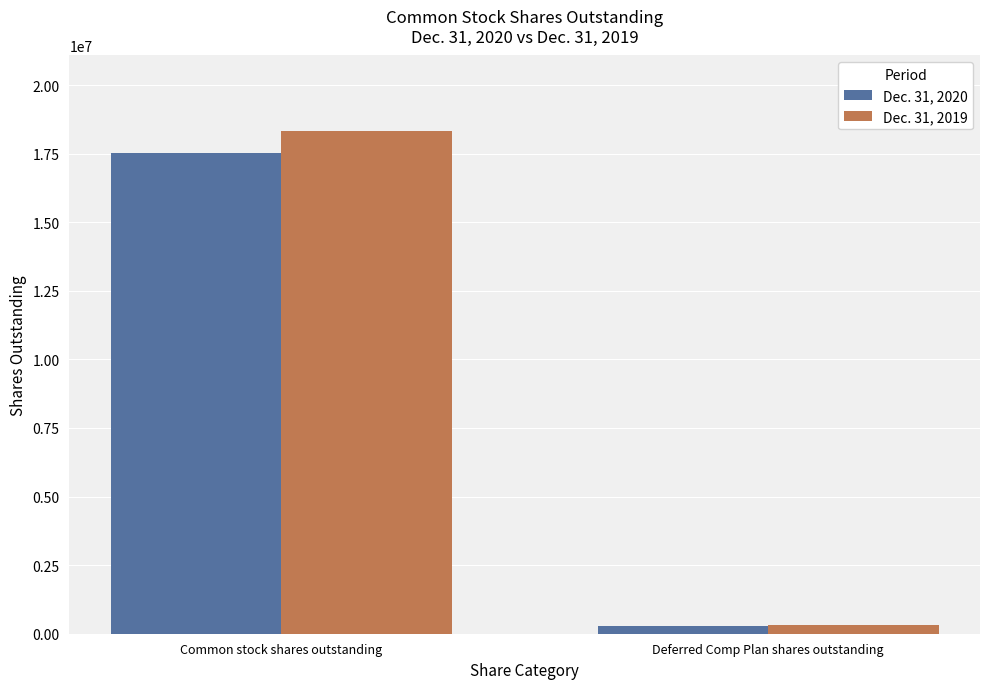

What is the highest value of the Dec. 31, 2020 series?

17507103